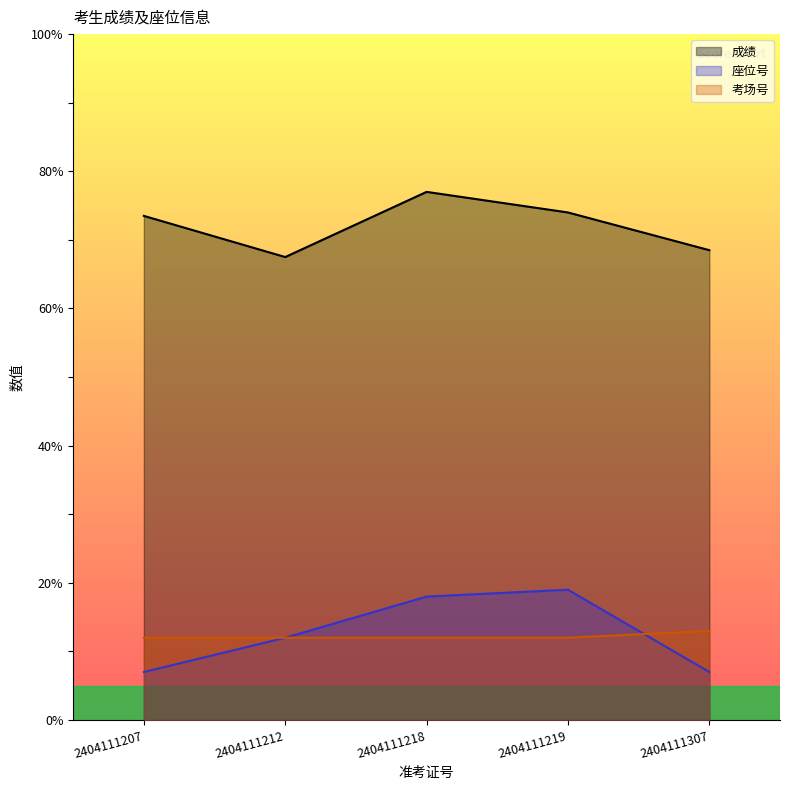

True or false: 考场号 has more than 2 points higher than both neighbors.

False